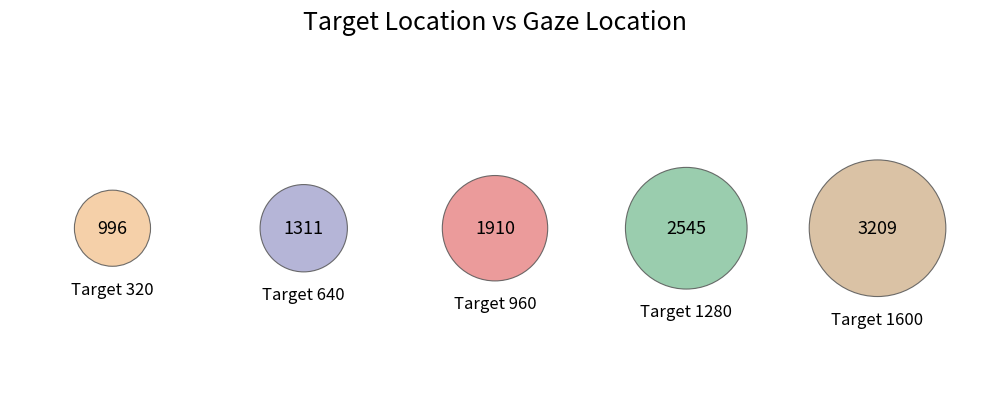

What is the smallest slice in the pie chart?

320